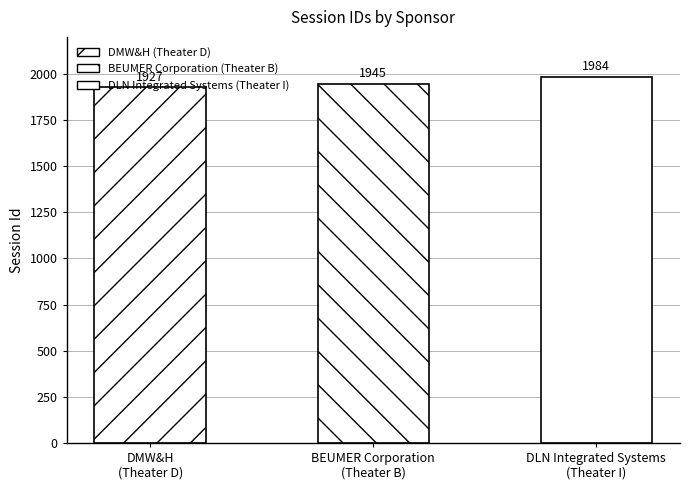

List the labels in order of value, largest first.

DLN Integrated Systems
(Theater I), BEUMER Corporation
(Theater B), DMW&H
(Theater D)